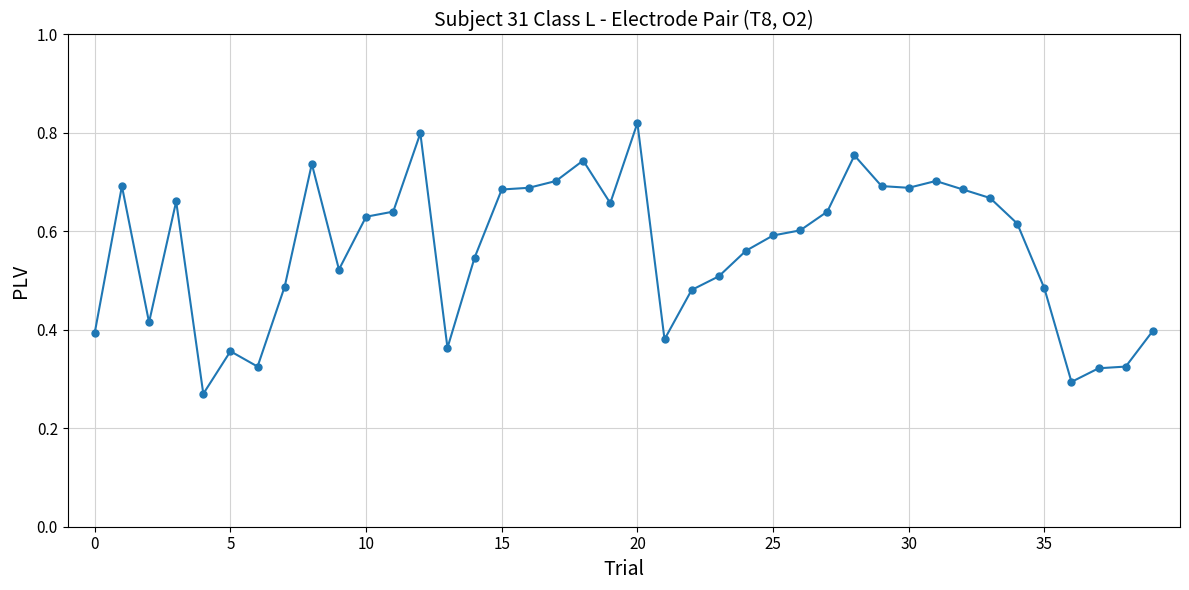

Count the values in the range 0 to 1.

40